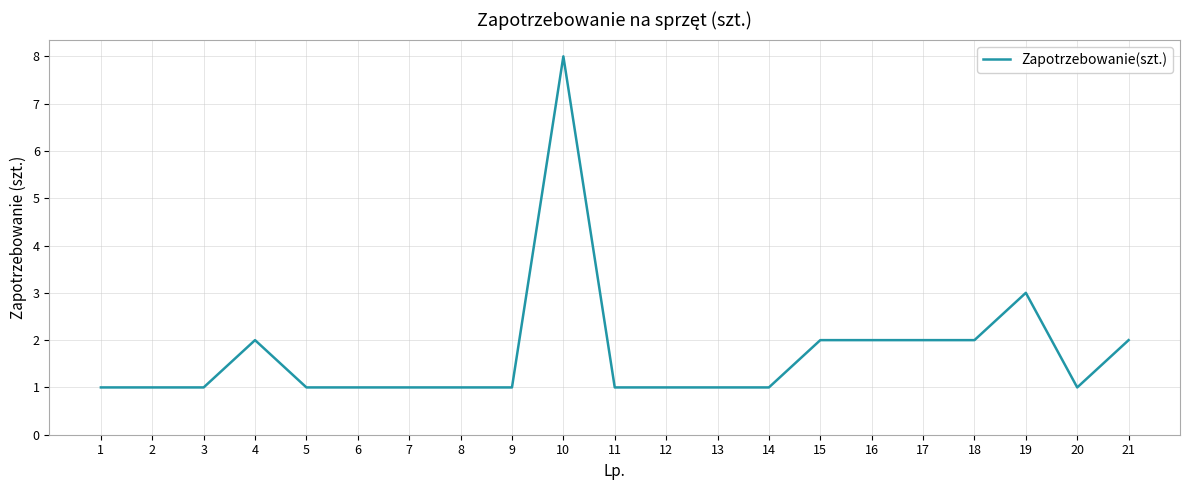

True or false: the data has more than 1 interior local peaks.

True